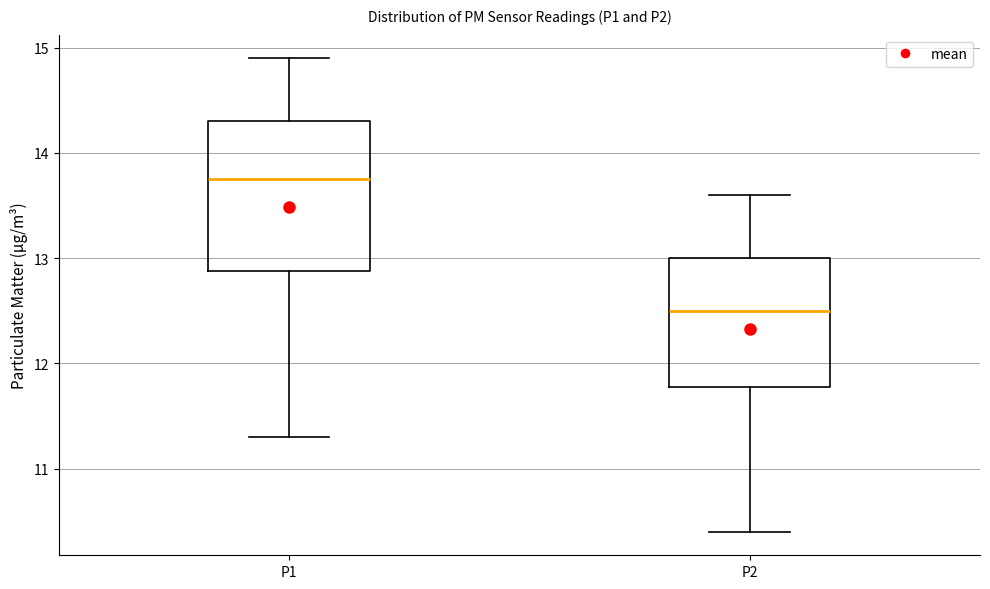

Reading left to right, transcribe this box plot: for each box, give where its median line is, the range the box spans, and where its two whiskers end, as read against the y-axis. The values are not printed on the chart, so give them approximately, as read against the axis.

P1: median 13.8, box 12.9 to 14.3, whiskers 11.3 to 14.9
P2: median 12.5, box 11.8 to 13.0, whiskers 10.4 to 13.6